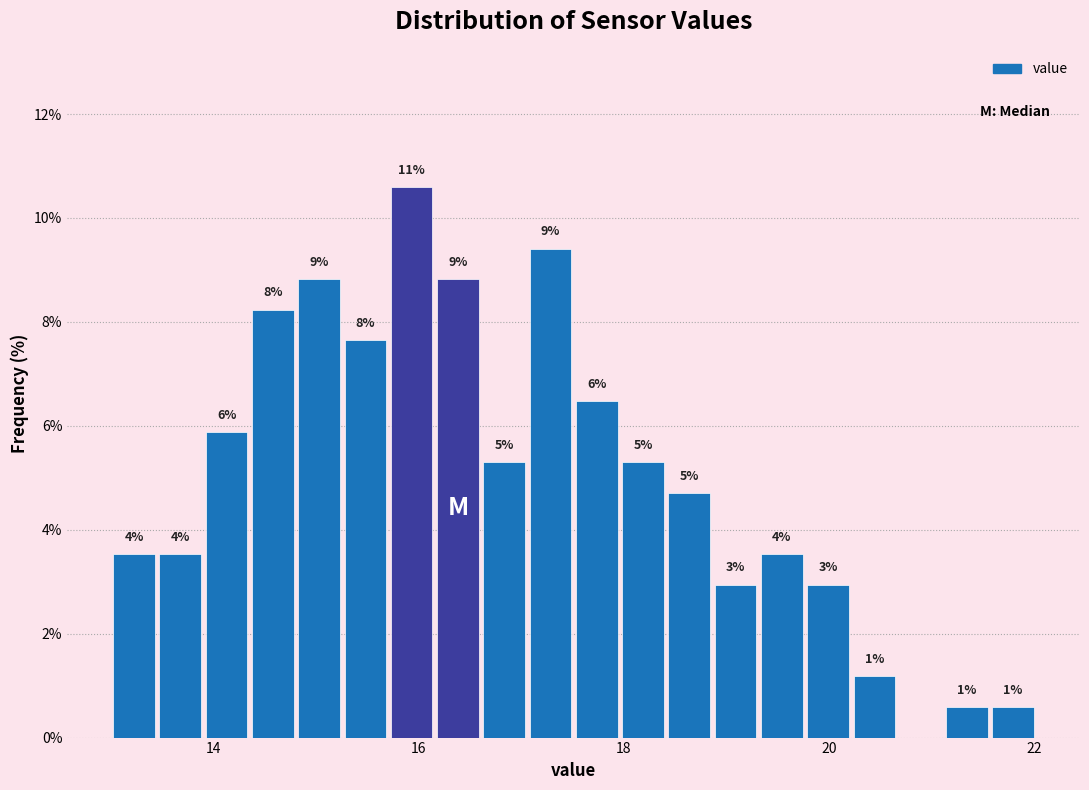

Around what value on the x-axis is the tallest bar? Give the approximate position of its centre, as read against the axis.

16.0